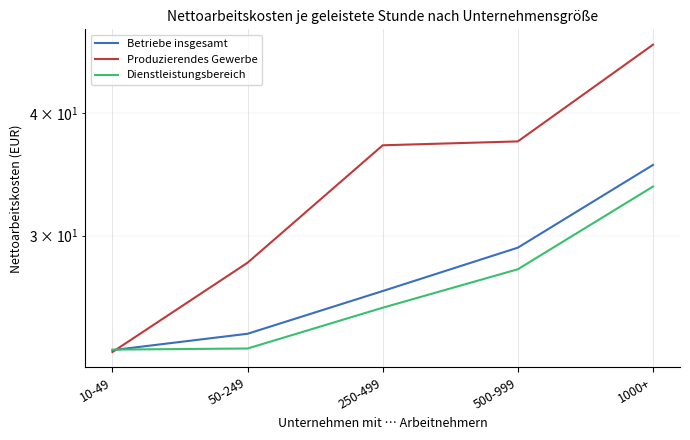

At 10-49, list the series in order from largest to smallest.

Dienstleistungsbereich, Betriebe insgesamt, Produzierendes Gewerbe